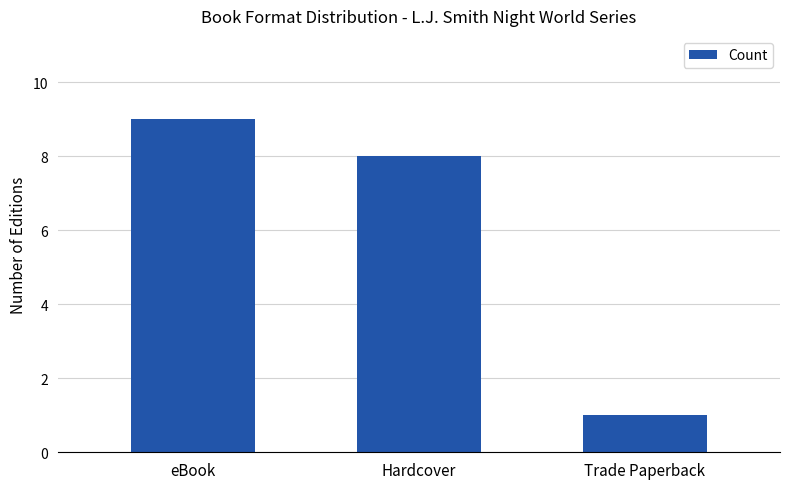

List the labels in order of value, smallest first.

Trade Paperback, Hardcover, eBook